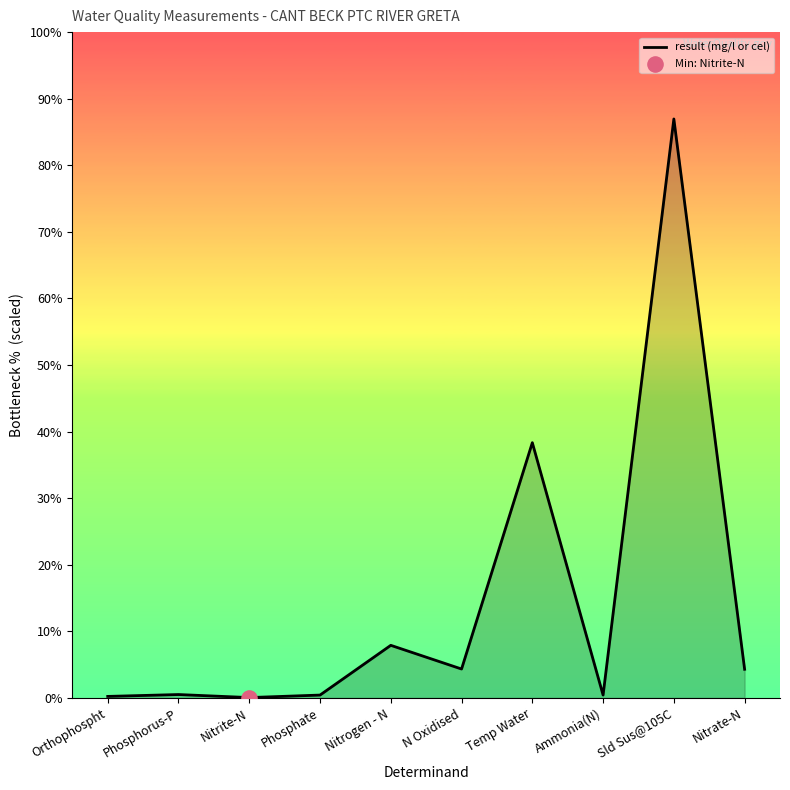

Between N Oxidised and Ammonia(N), which is larger?

N Oxidised